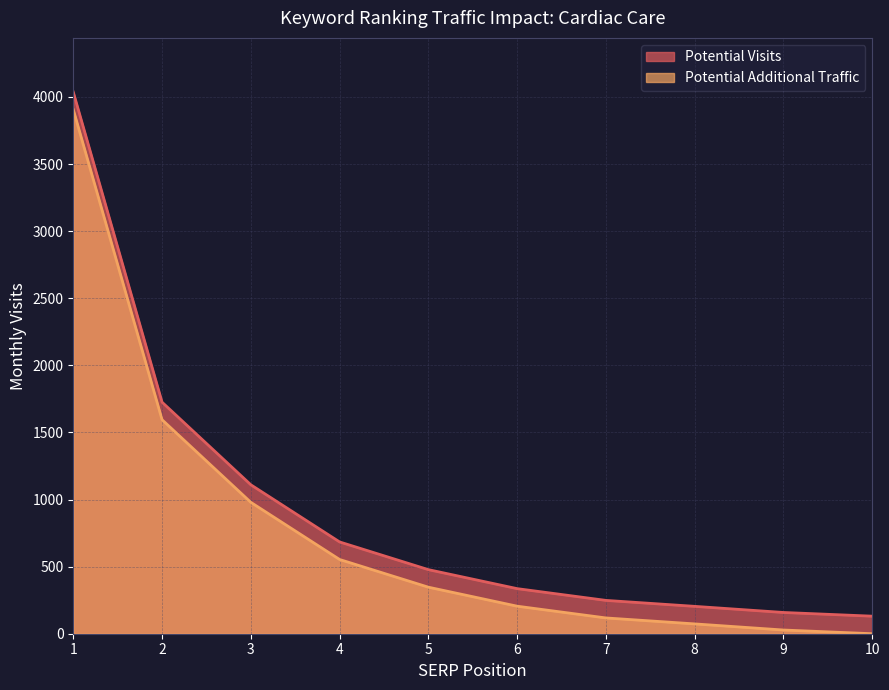

What is the approximate value of Potential Visits at 6?

336.0